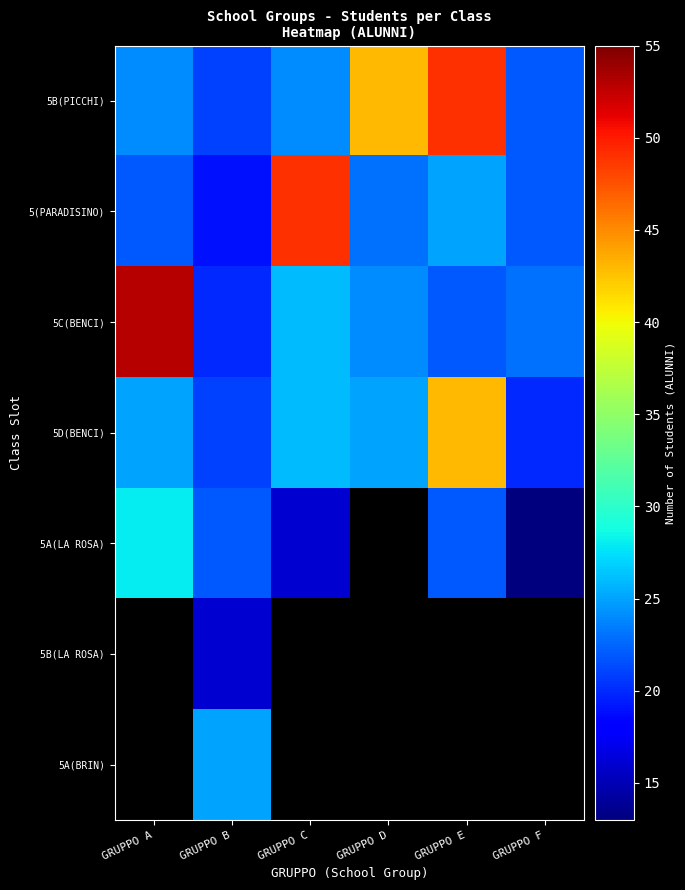

The value of 5C(BENCI) at GRUPPO D is 41.9. True or false?

False